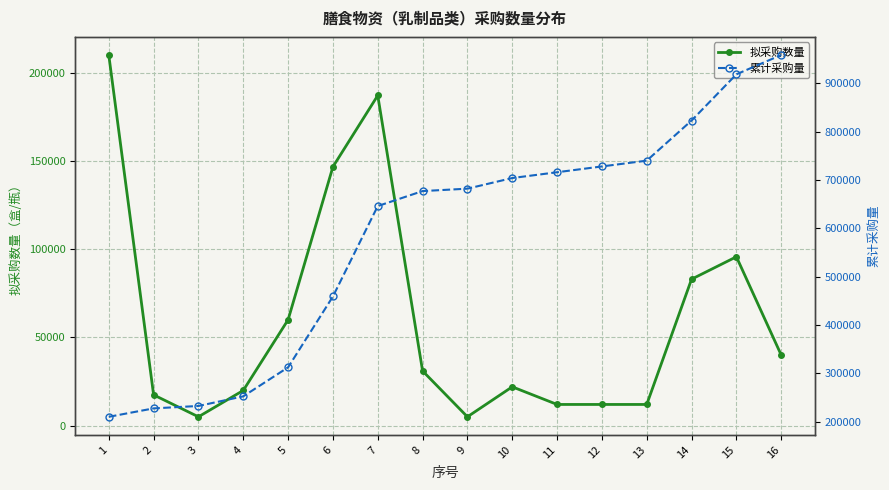

At 13, list the series in order from largest to smallest.

累计采购量, 拟采购数量